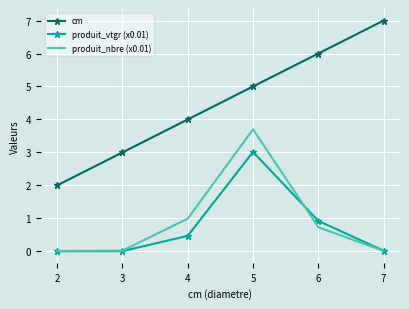

What is the total value across all series at 3?

3.0